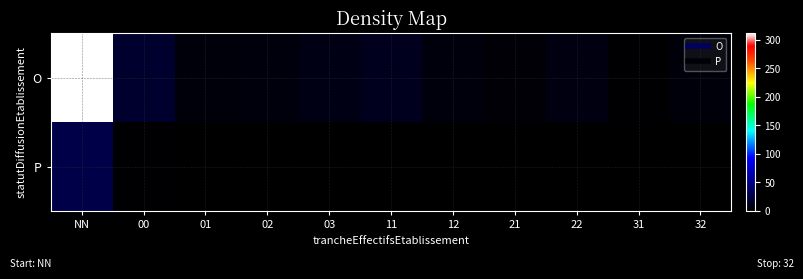

Which series has the largest total across all categories?

O